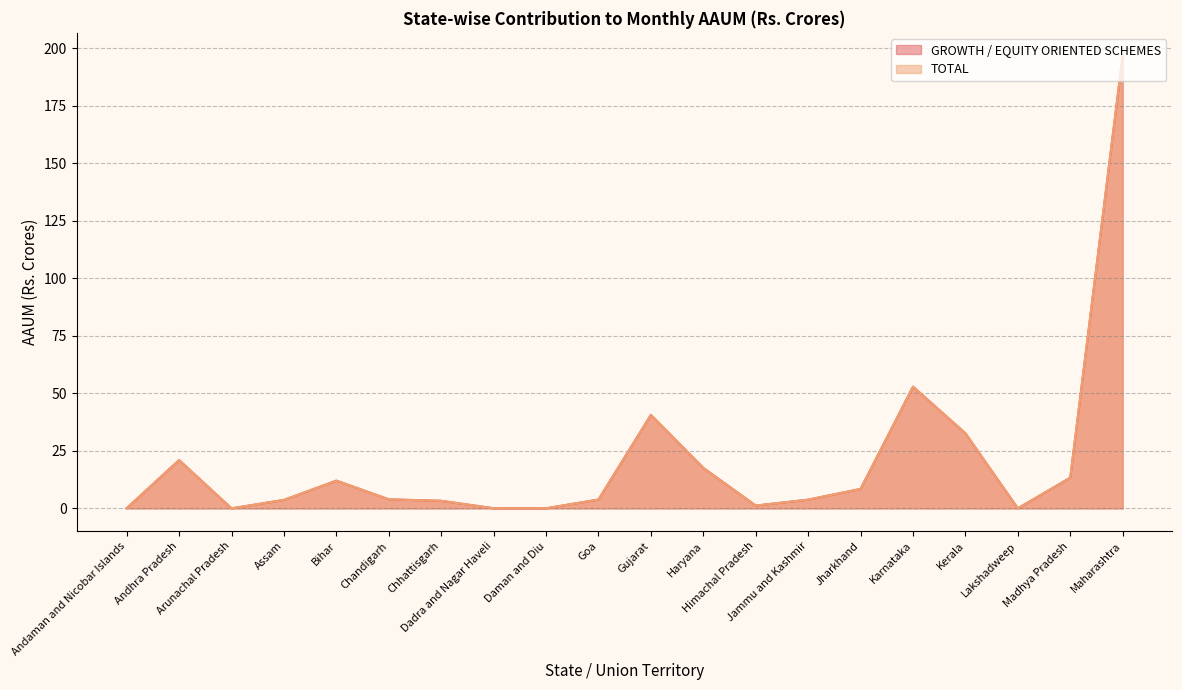

How many interior local valleys does the GROWTH / EQUITY ORIENTED SCHEMES series have?

4